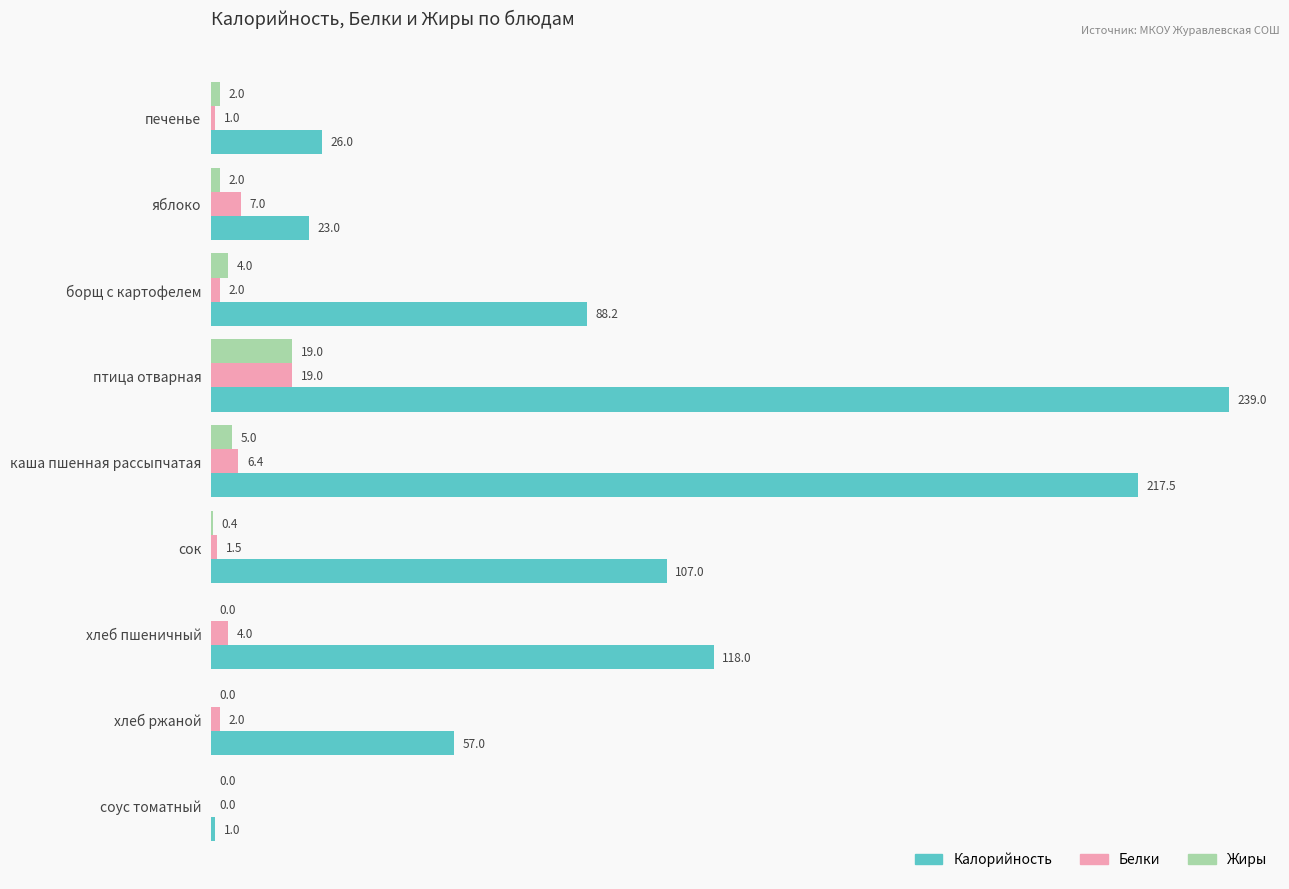

Between борщ с картофелем and каша пшенная рассыпчатая, which series saw the biggest shift?

Калорийность